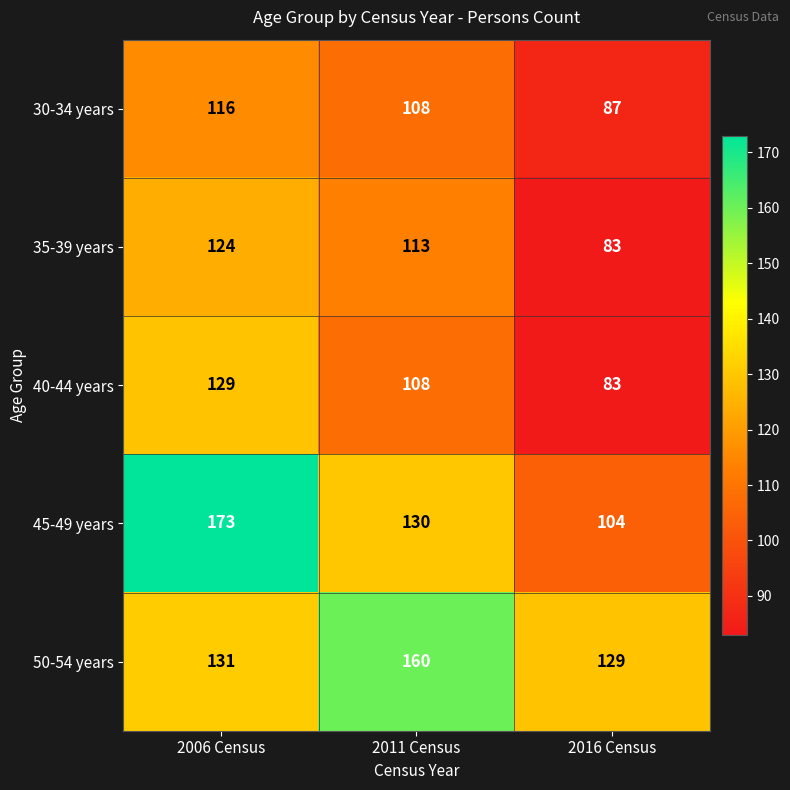

At 2006 Census, list the series in order from largest to smallest.

45-49 years, 50-54 years, 40-44 years, 35-39 years, 30-34 years